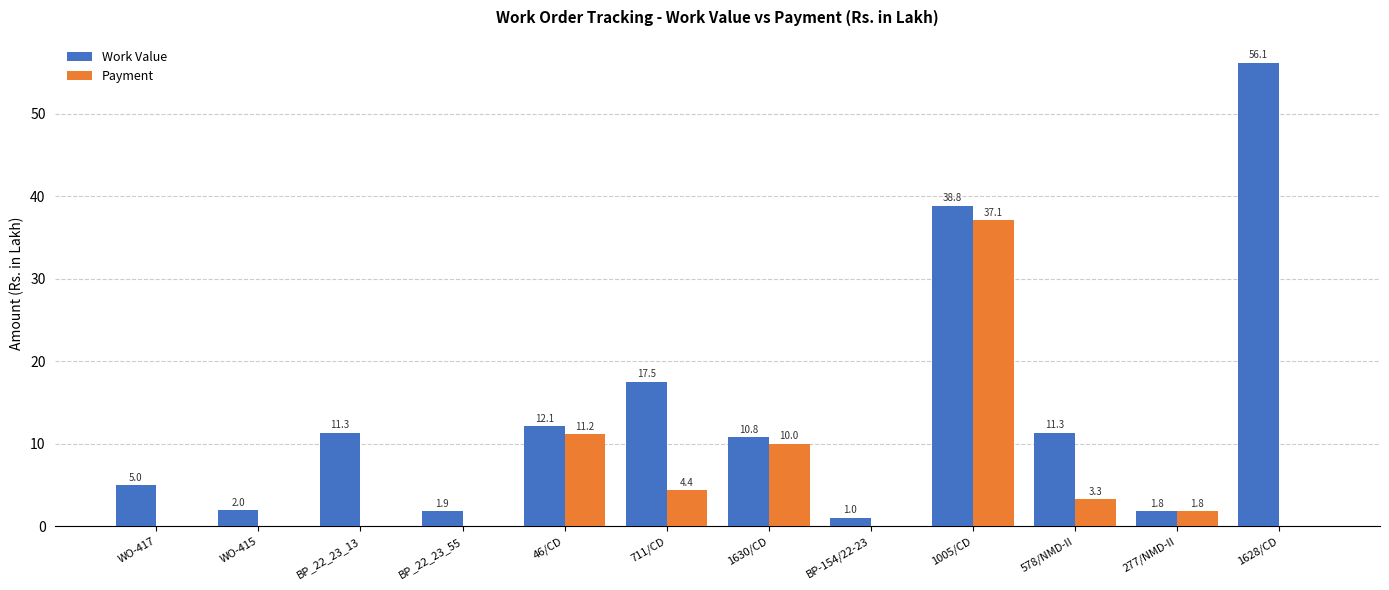

At which category does the chart reach its peak across all series?

1628/CD